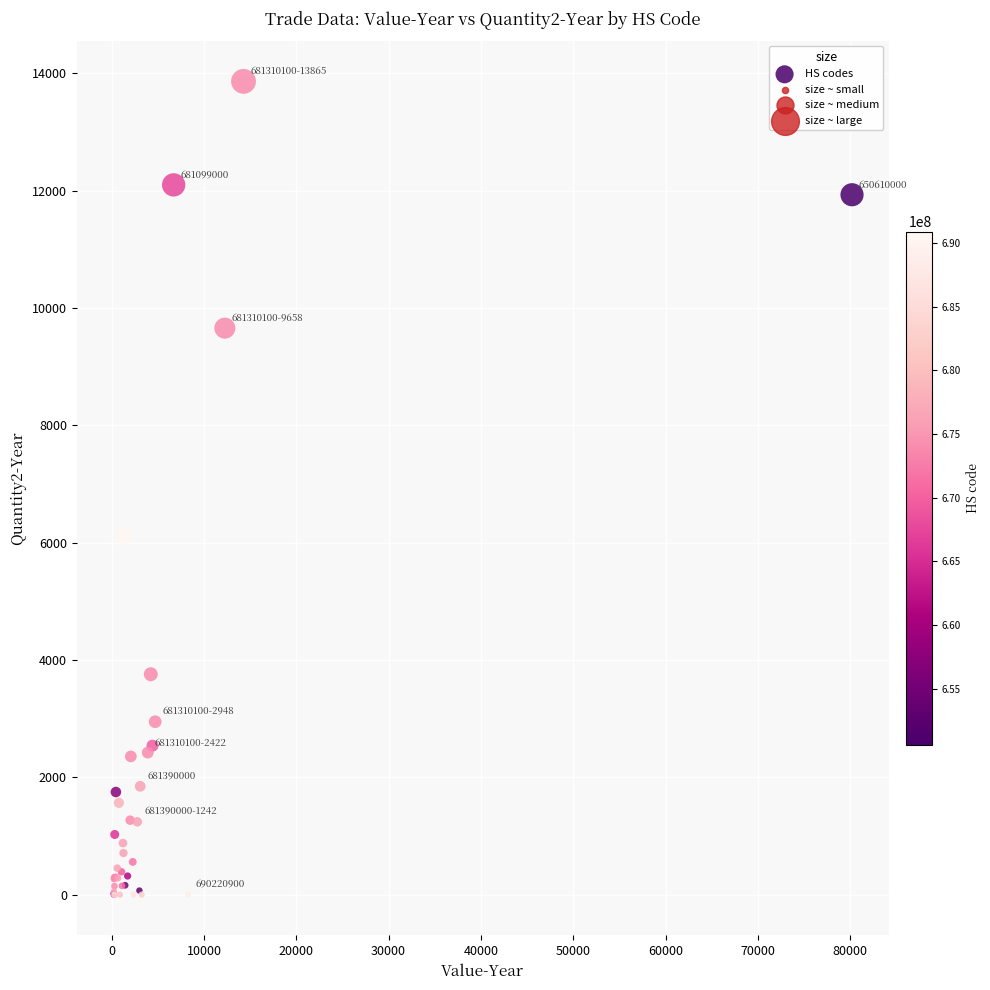

What Y value in the scatter plot is closest to 6932?

6120